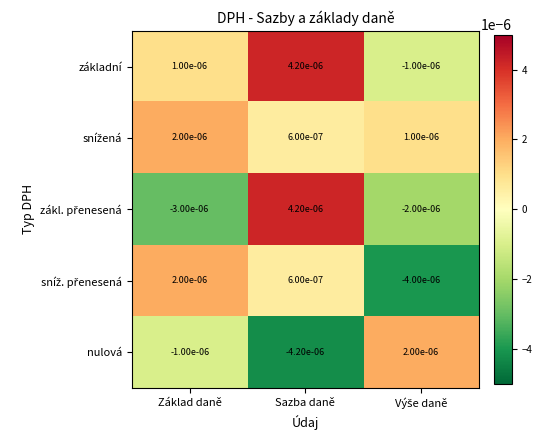

Which category has the lowest value across all series?

Sazba daně